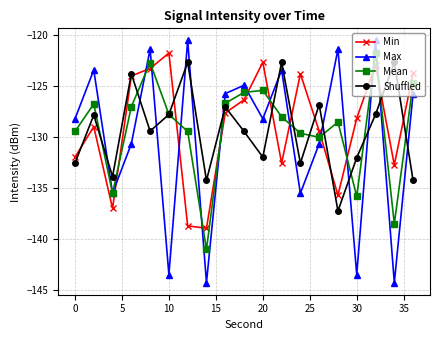

What is the value of the Min point at the 16th from the left?

-128.1